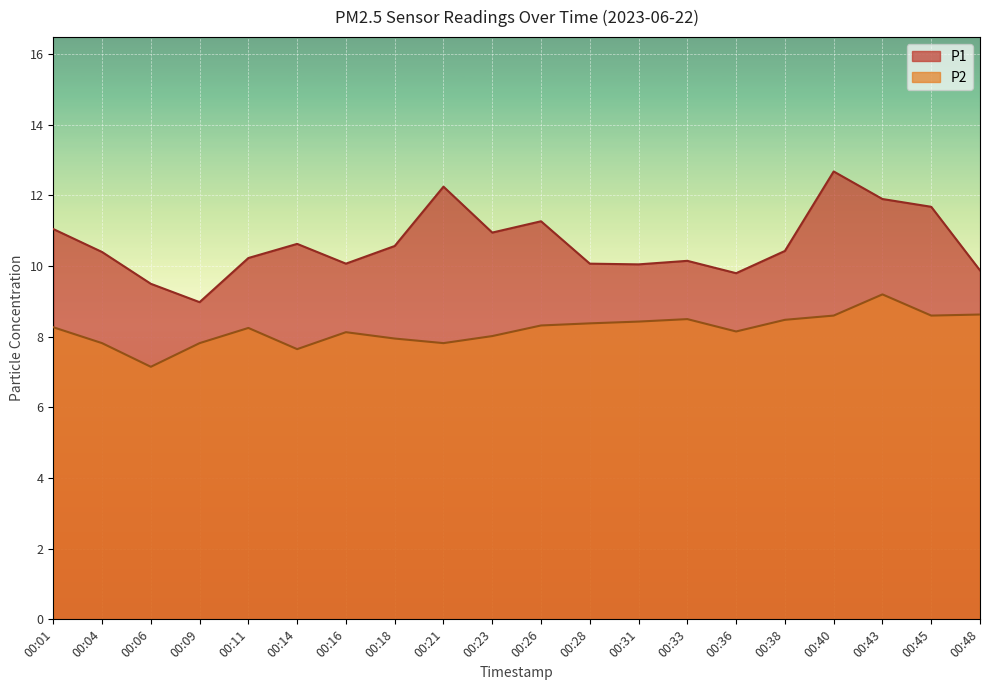

Between 00:21 and 00:28, which series saw the biggest shift?

P1